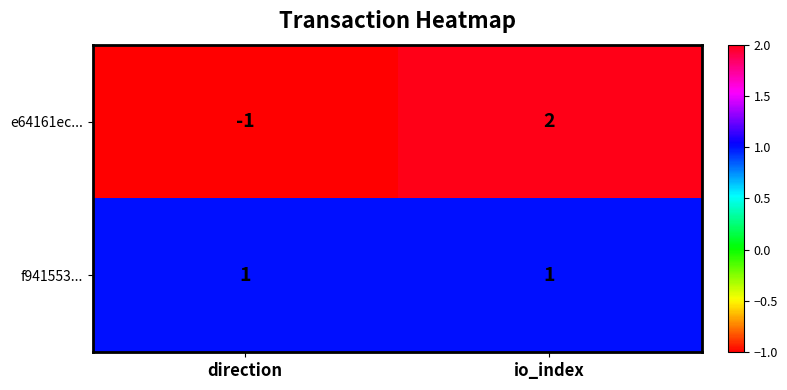

At how many categories does at least one series exceed 0?

2